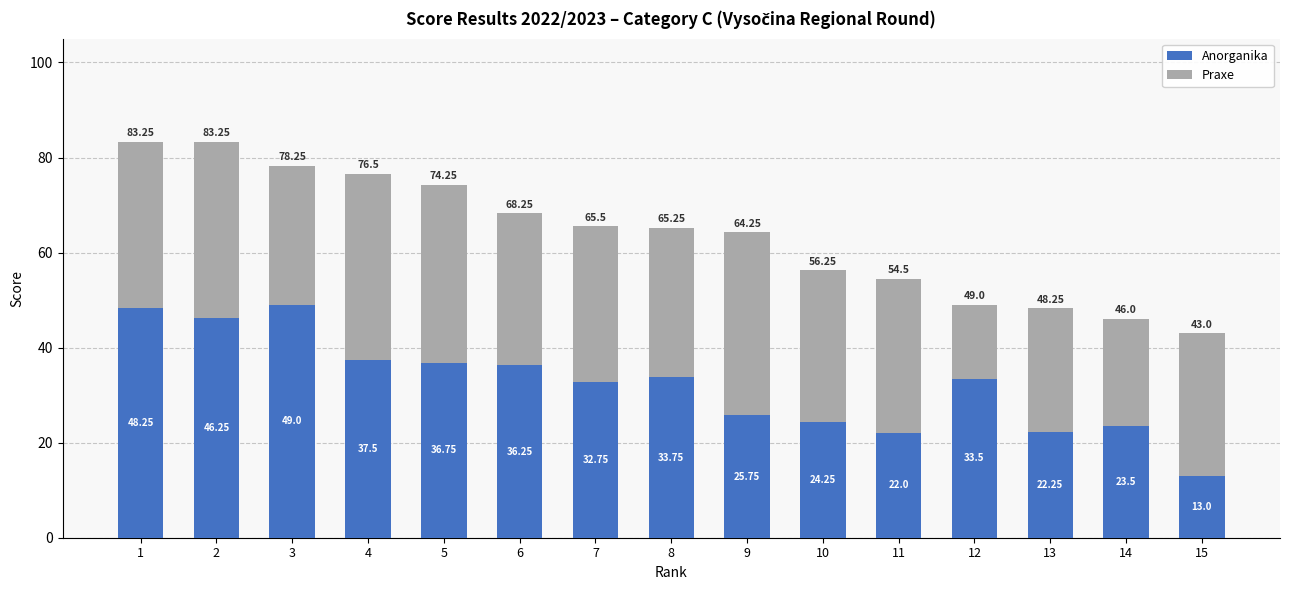

Are the bars horizontal?

No